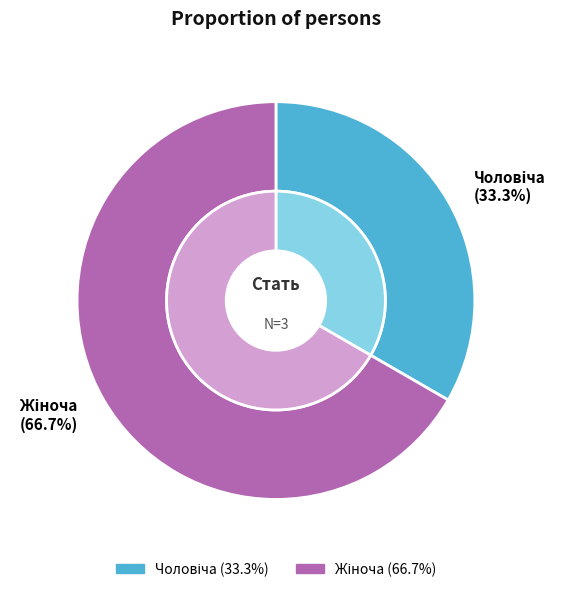

To the nearest percent, what is the average slice percentage?

50%